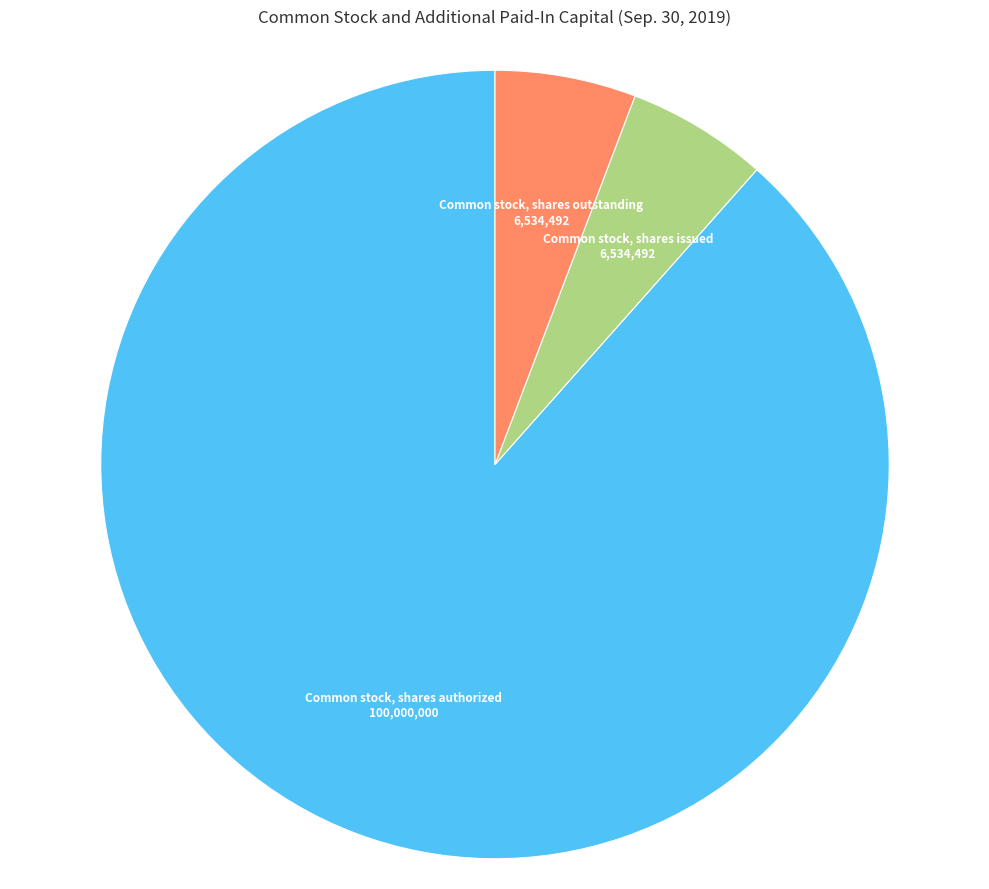

Which slice is the largest?

Common stock, shares authorized